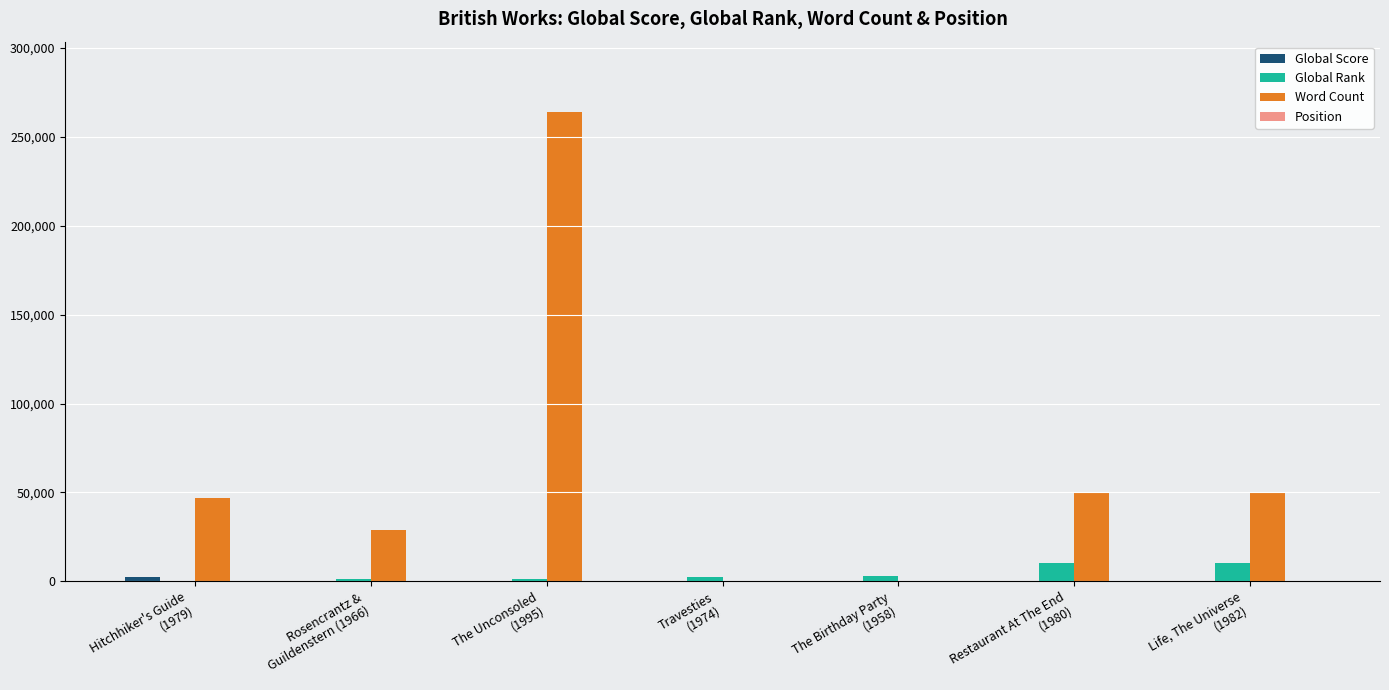

What is the spread (max minus min) of values at The Unconsoled
(1995)?

263997